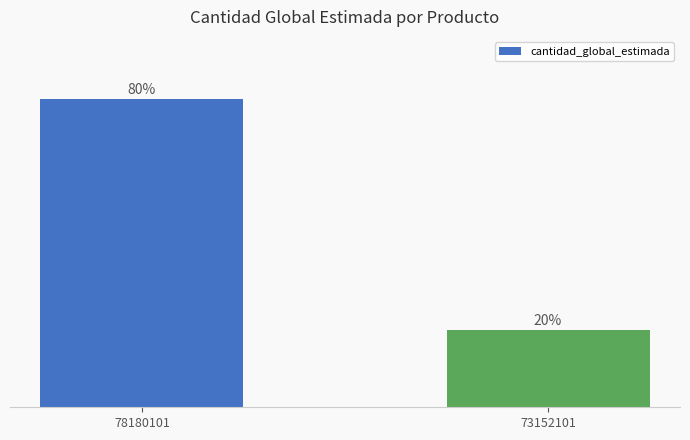

List the labels in order of value, smallest first.

73152101, 78180101